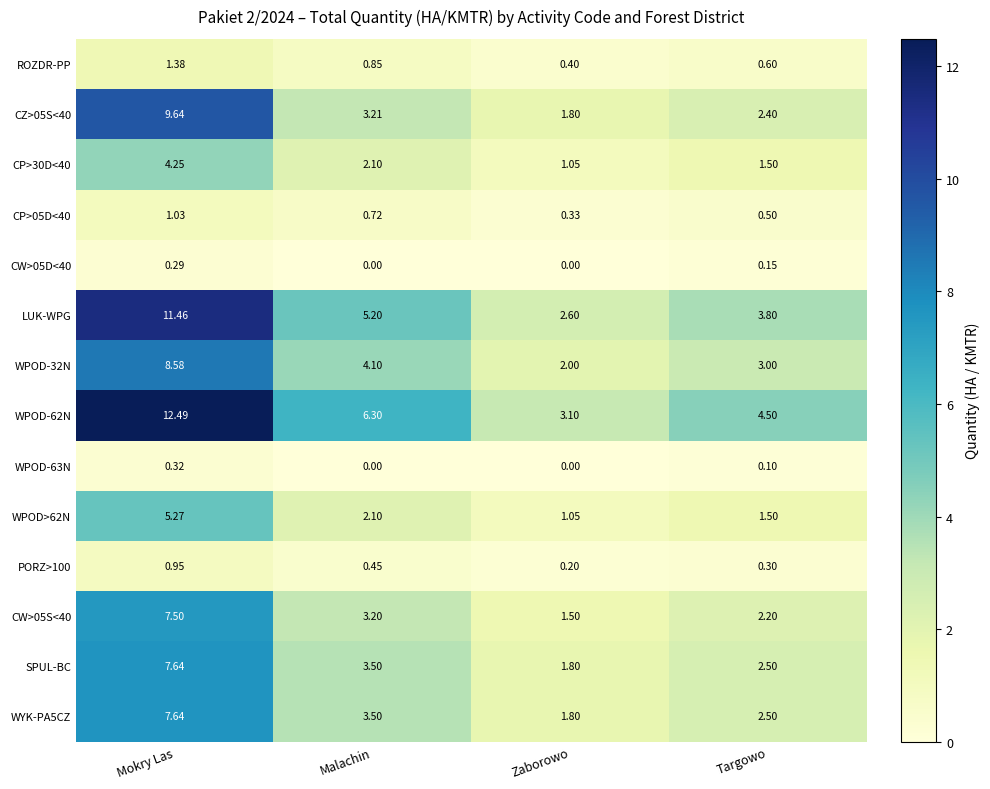

At which label does WPOD-62N reach its peak?

Mokry Las